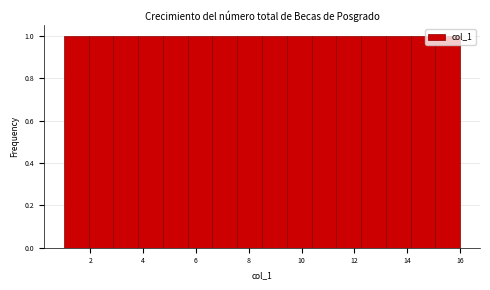

How tall is the bar that spans 5.6 to 6.6 on the x-axis? Neither the bar edges nor the heights are printed on the chart, so give them approximately, as read against the axes.

1